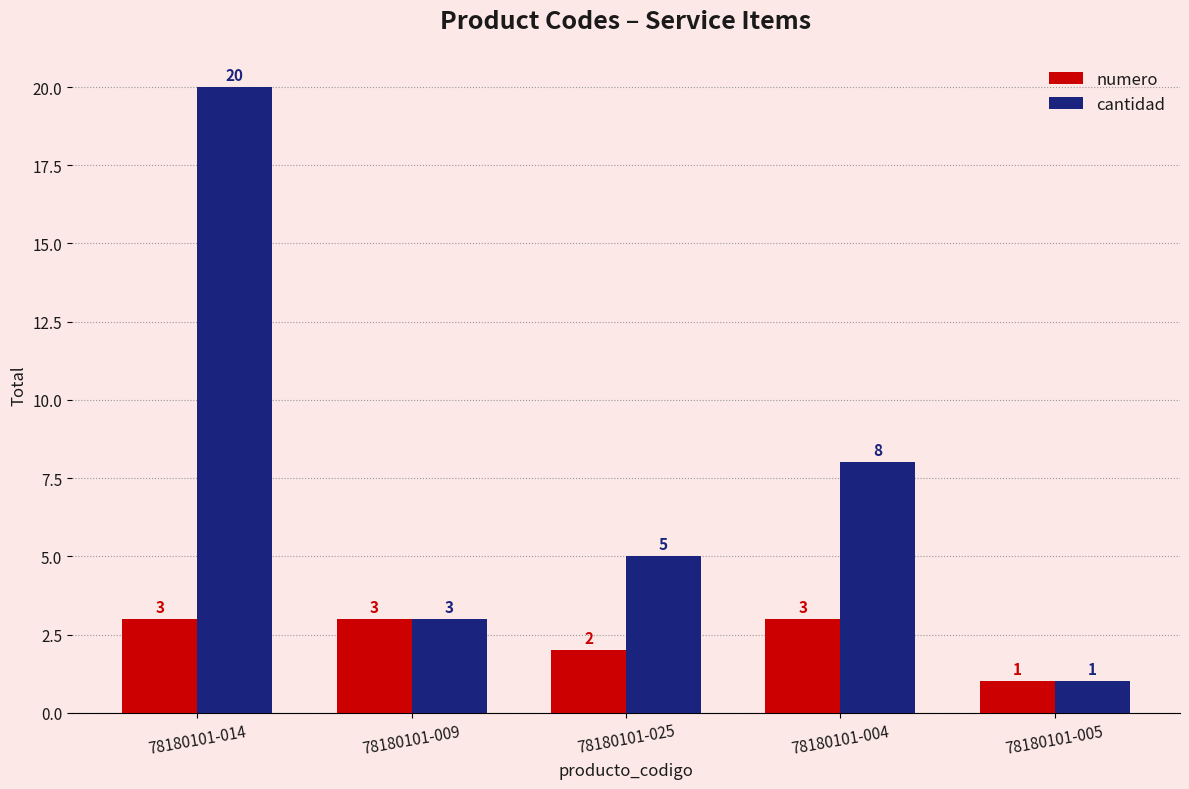

Which series has the largest total across all categories?

cantidad